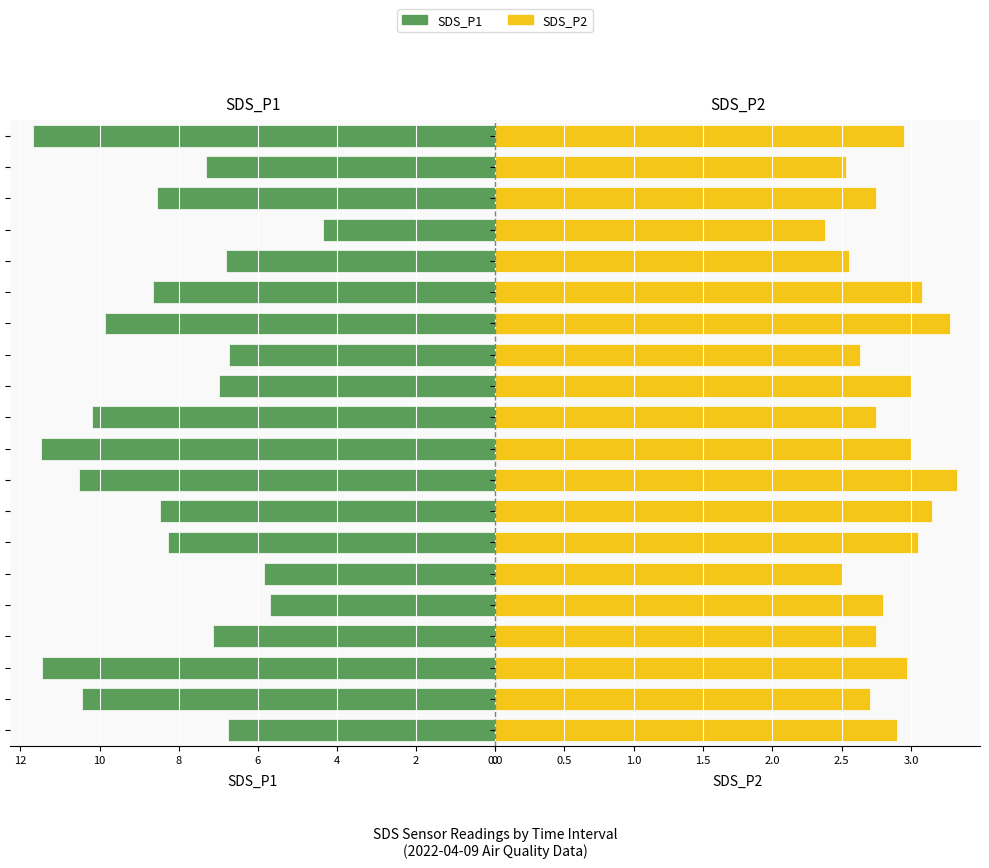

Rank the series at 9 from highest to lowest value.

SDS_P1, SDS_P2